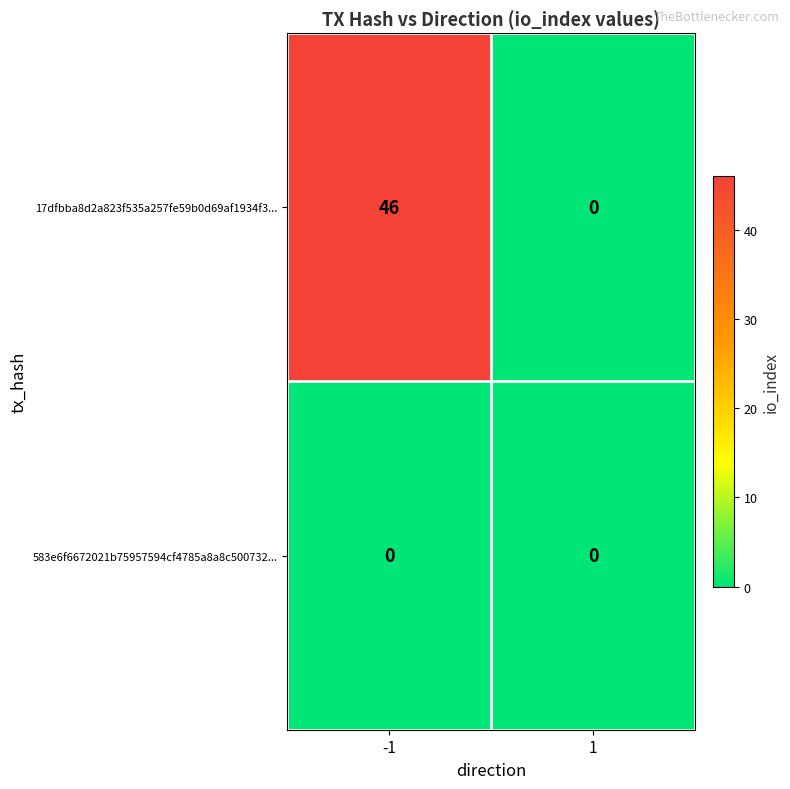

List the series in order of their overall mean, highest first.

17dfbba8d2a823f535a257fe59b0d69af1934f3..., 583e6f6672021b75957594cf4785a8a8c500732...